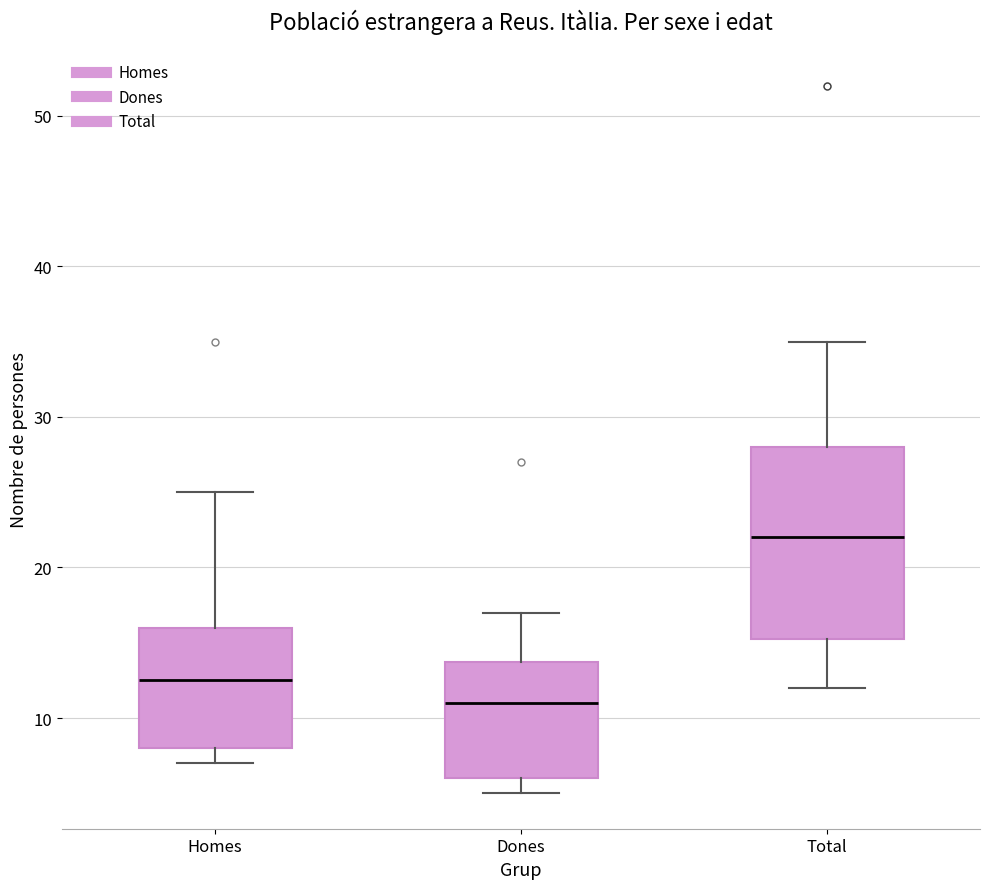

Reading left to right, transcribe this box plot: for each box, give where its median line is, the range the box spans, and where its two whiskers end, as read against the y-axis. The values are not printed on the chart, so give them approximately, as read against the axis.

Homes: median 13, box 8 to 16, whiskers 7 to 25
Dones: median 11, box 6 to 14, whiskers 5 to 17
Total: median 22, box 15 to 28, whiskers 12 to 35